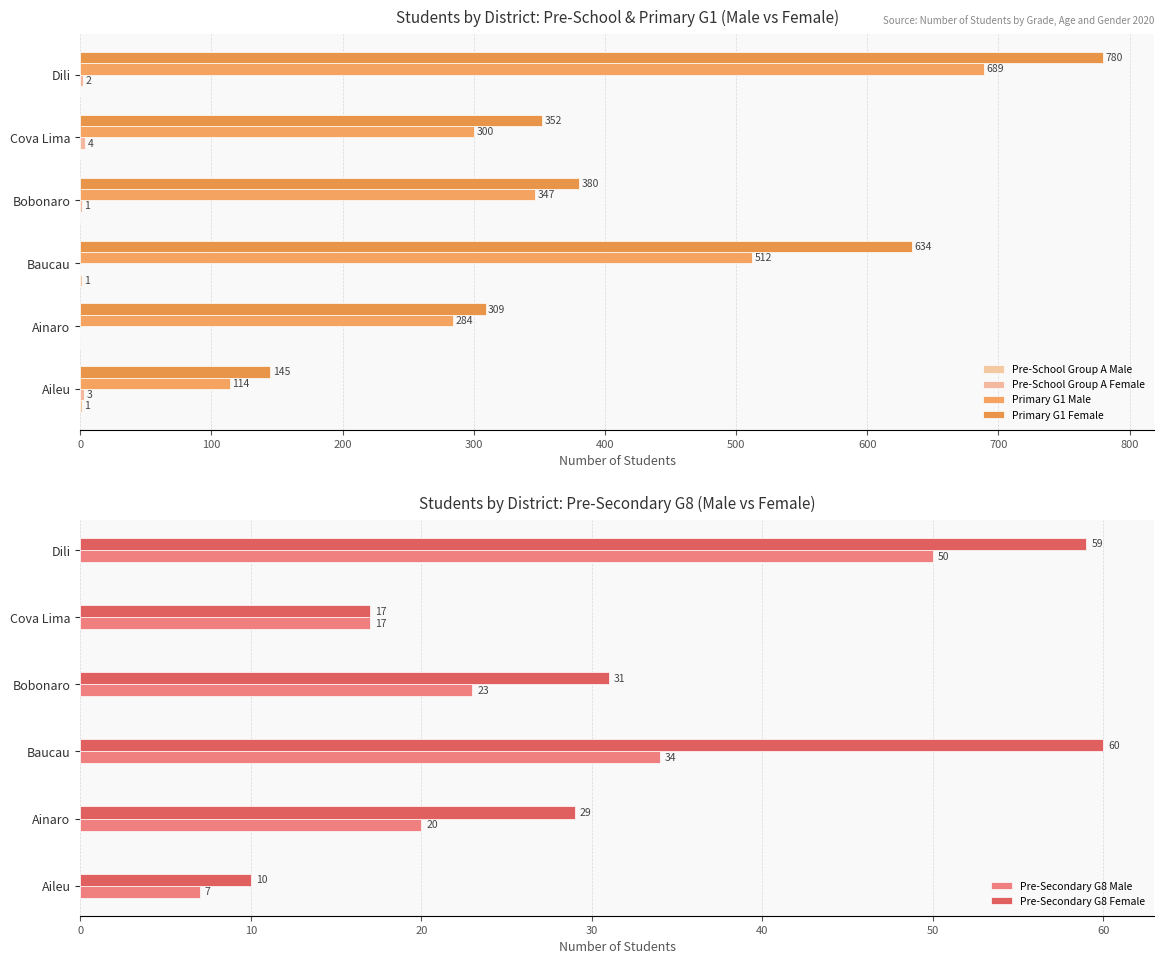

What is the maximum value for Pre-Secondary G8 Male?

50